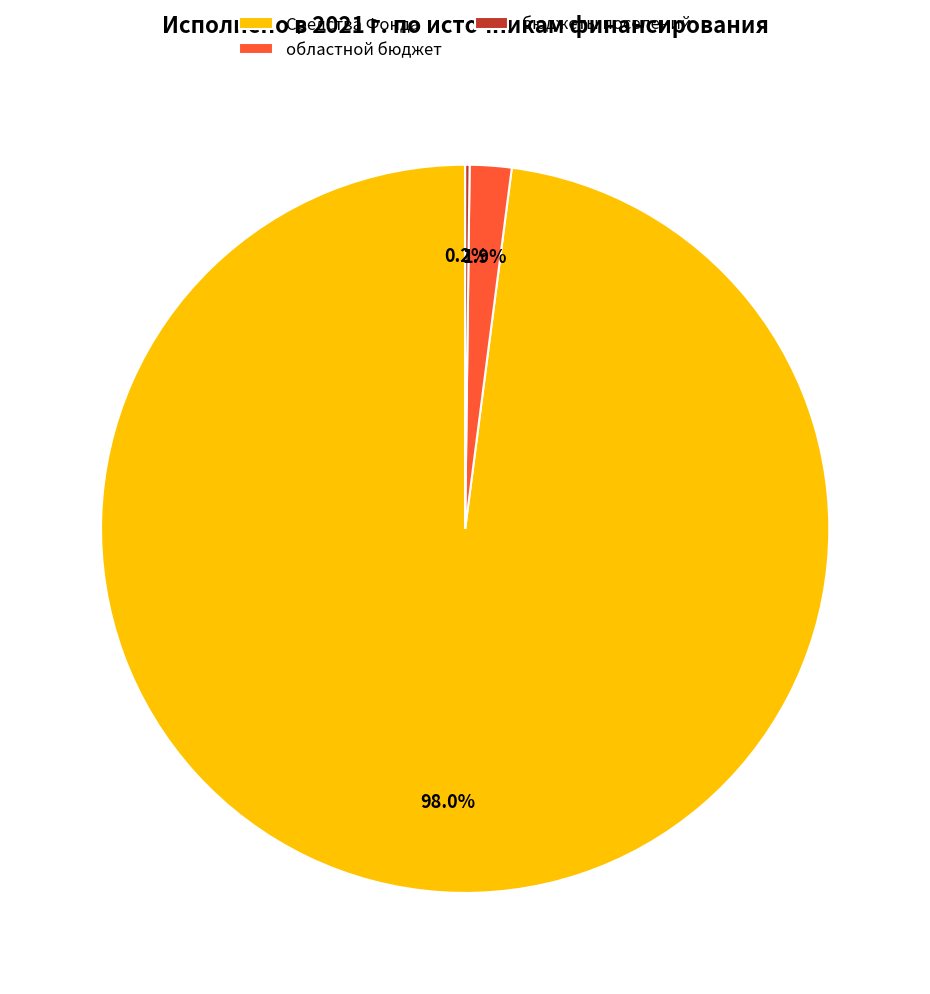

Does any single category account for the majority?

Yes